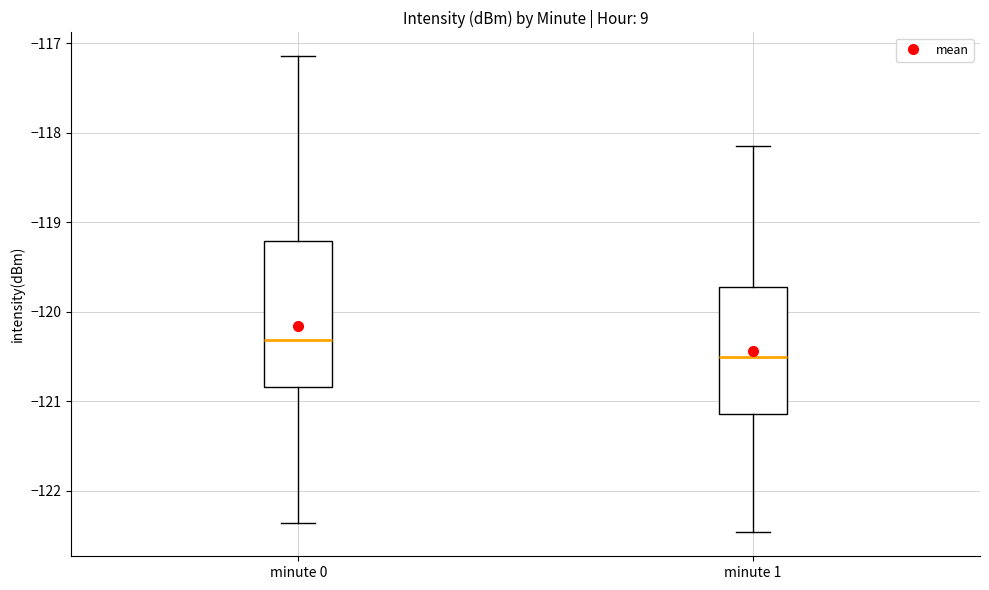

Reading left to right, transcribe this box plot: for each box, give where its median line is, the range the box spans, and where its two whiskers end, as read against the y-axis. The values are not printed on the chart, so give them approximately, as read against the axis.

minute 0: median -120.3, box -120.8 to -119.2, whiskers -122.4 to -117.1
minute 1: median -120.5, box -121.1 to -119.7, whiskers -122.5 to -118.2